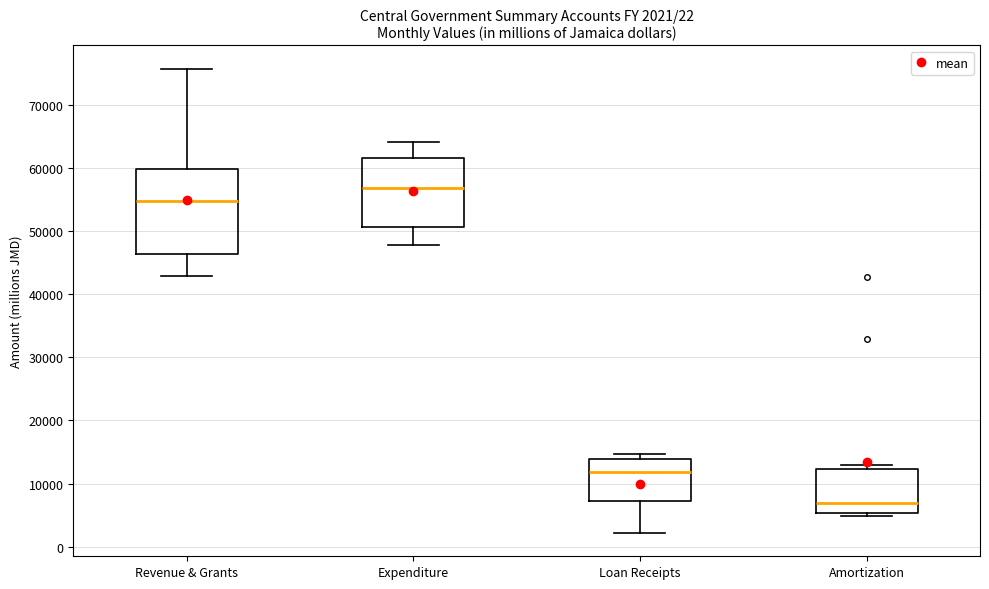

Comparing the boxes themselves (not the whiskers), which one is the tallest?

Revenue & Grants